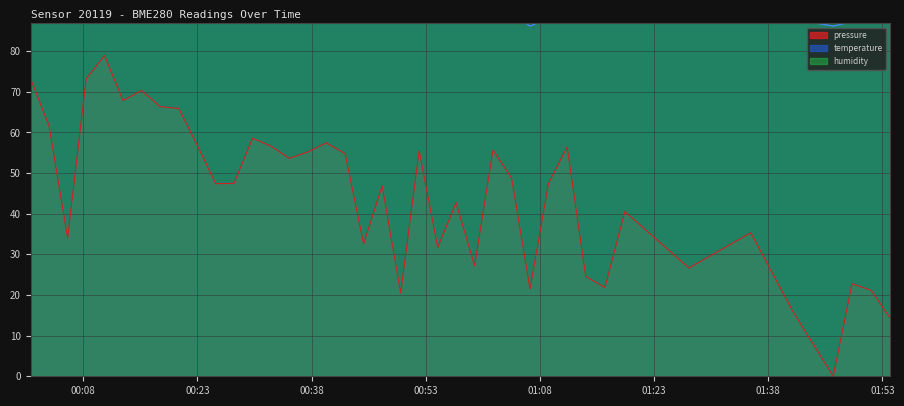

True or false: temperature and pressure intersect in this chart.

False